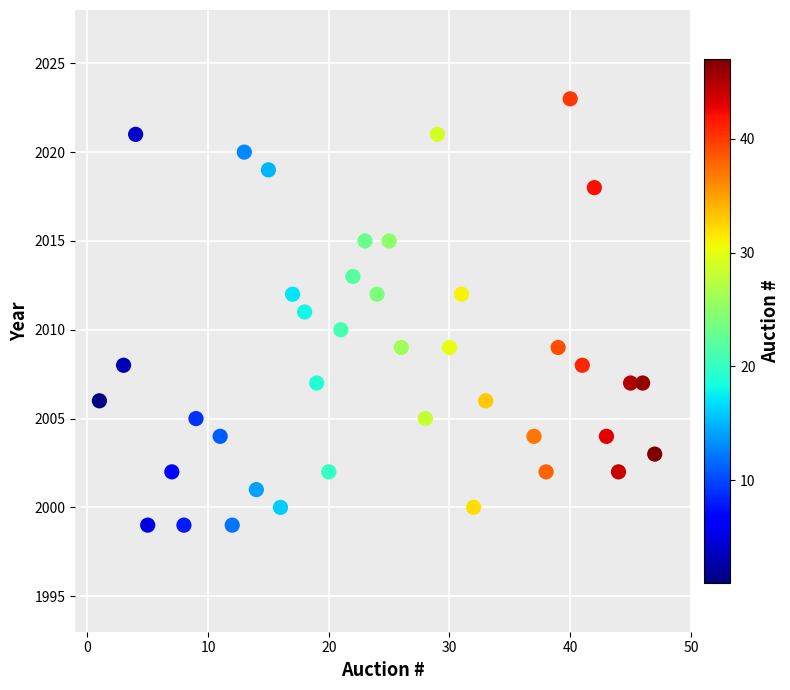

What is the range of Y values (max minus min)?

24